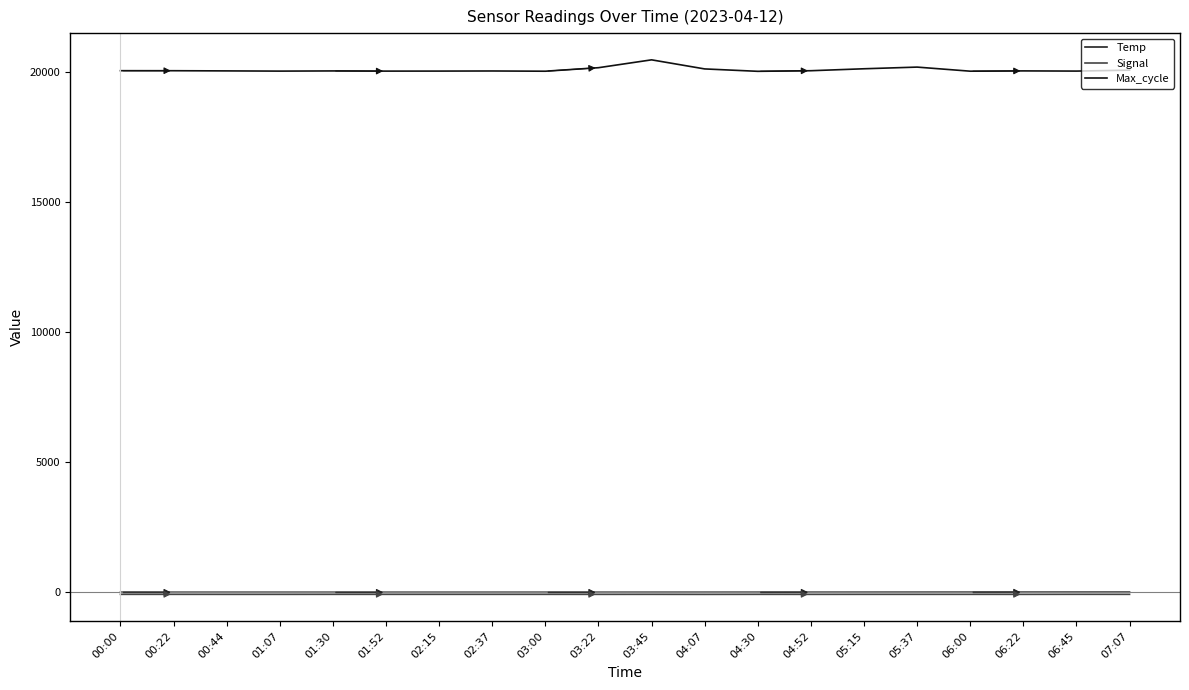

True or false: Temp and Max_cycle cross at least once.

False